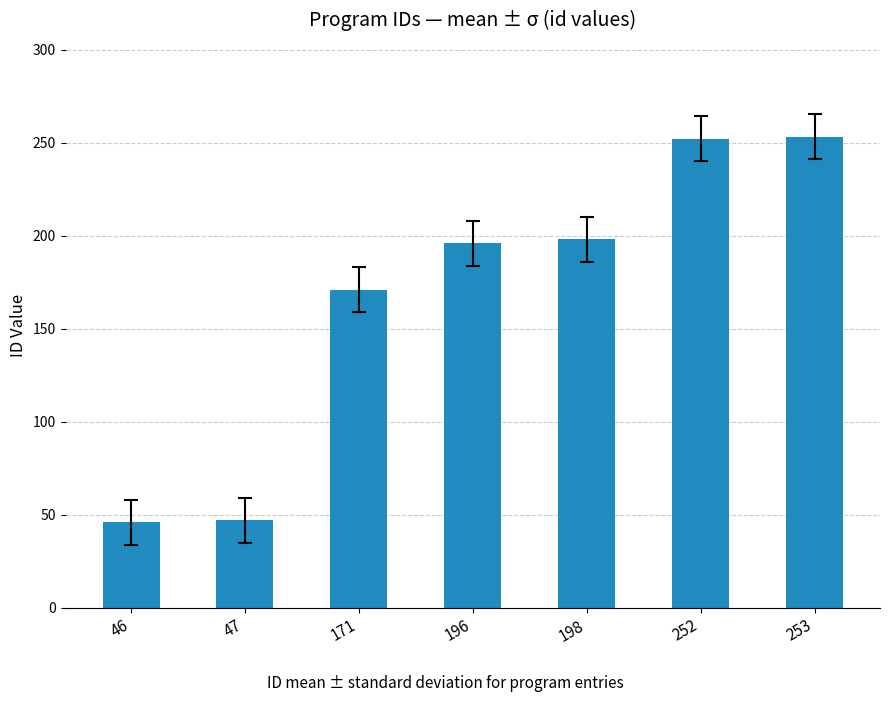

Which has a higher value, 171 or 253?

253